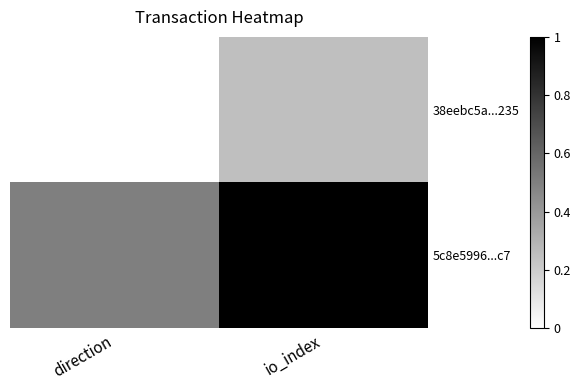

What is the spread (max minus min) of values at io_index?

0.8